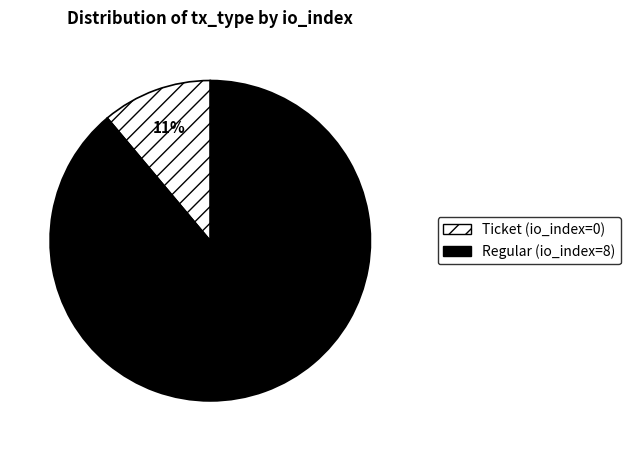

Which slice is the largest?

Regular